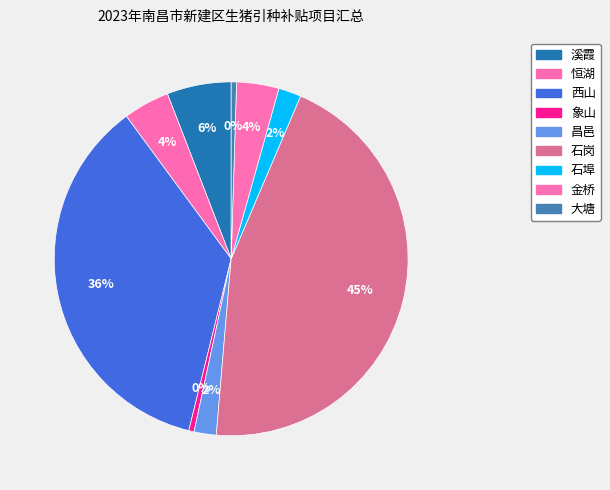

Do 恒湖 and 昌邑 together represent more than half of the pie?

No